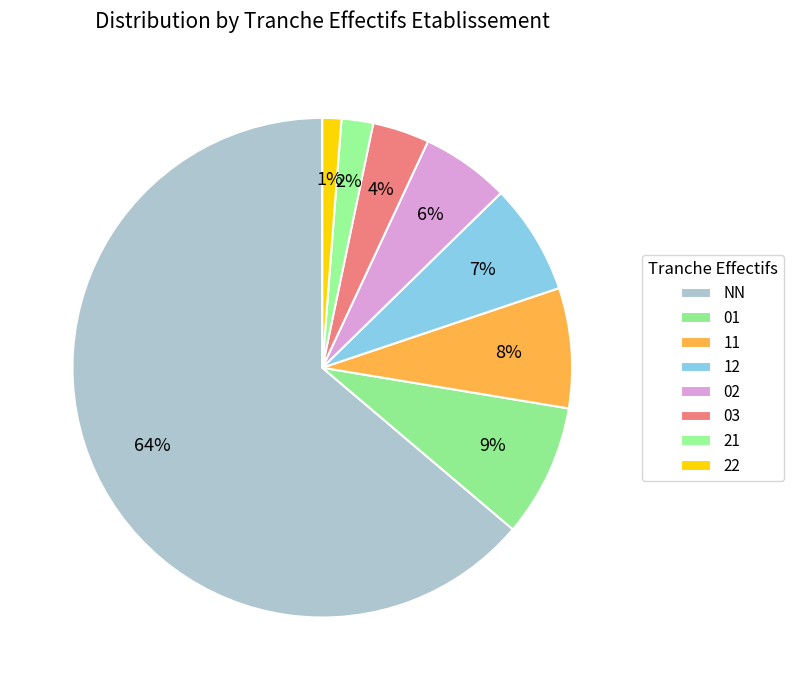

How many slices are in this pie chart?

8